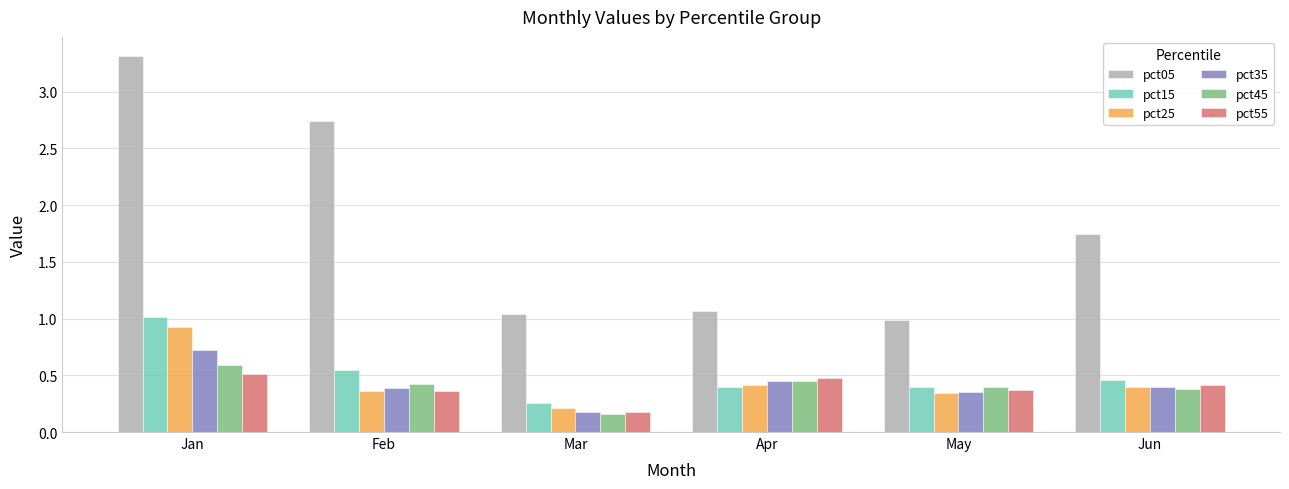

Is the value of pct35 at Apr greater than the value of pct25 at Feb?

Yes